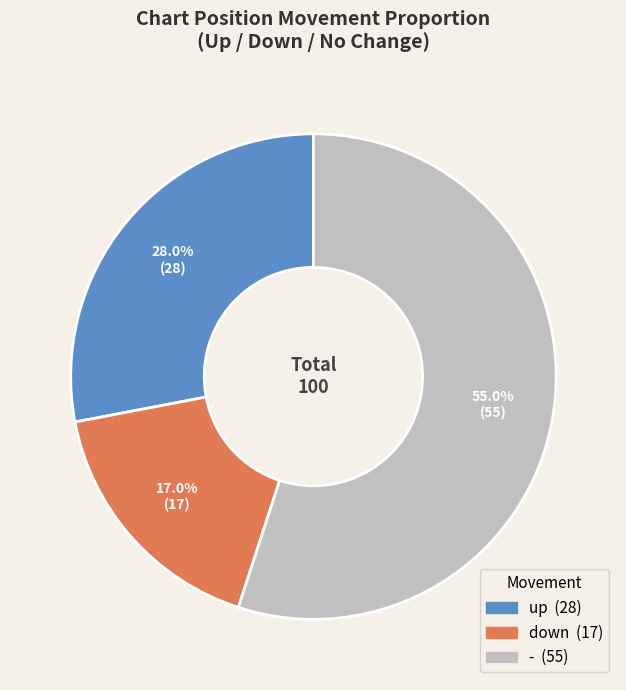

What is the smallest slice in the pie chart?

down